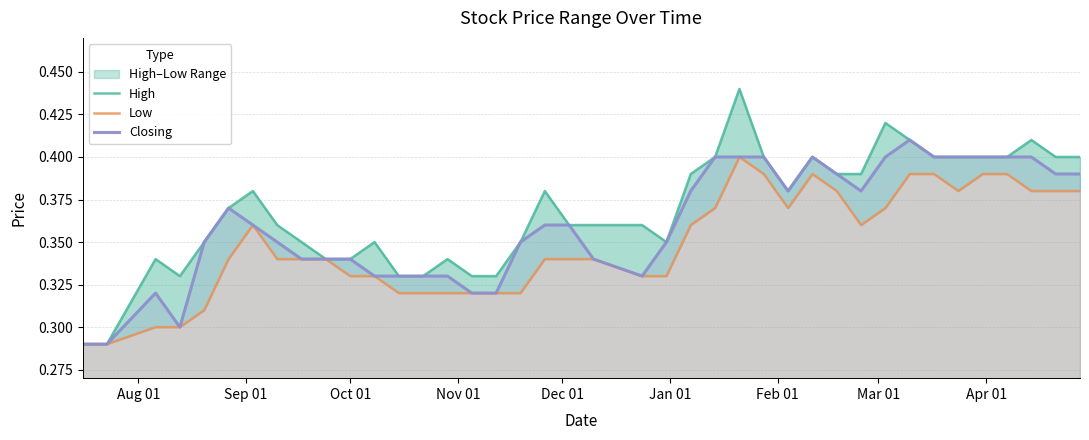

Which series has the largest total across all categories?

High